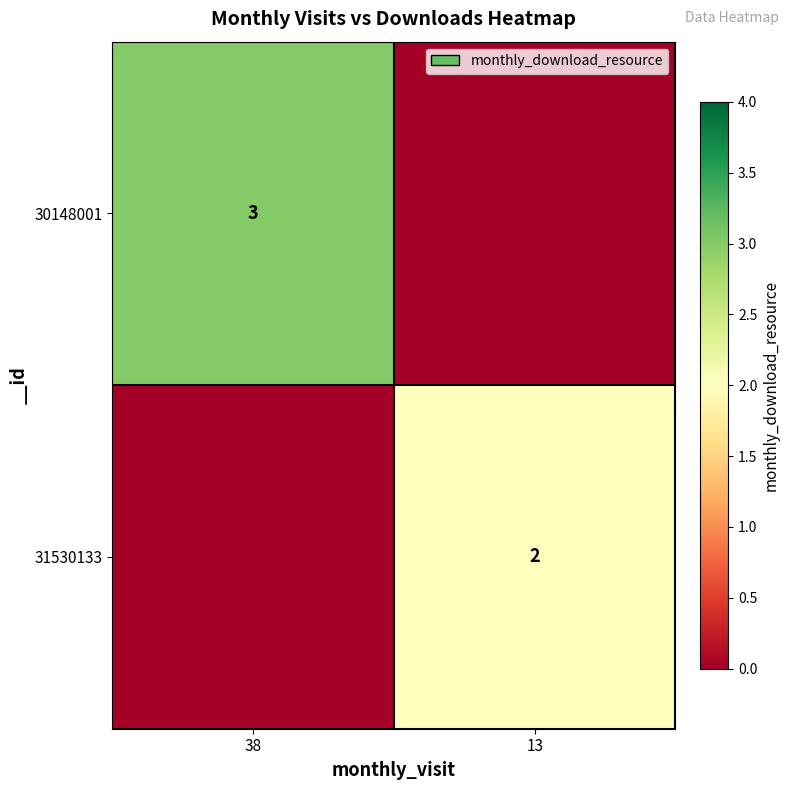

The 30148001 series shows 5 at 38. True or false?

False